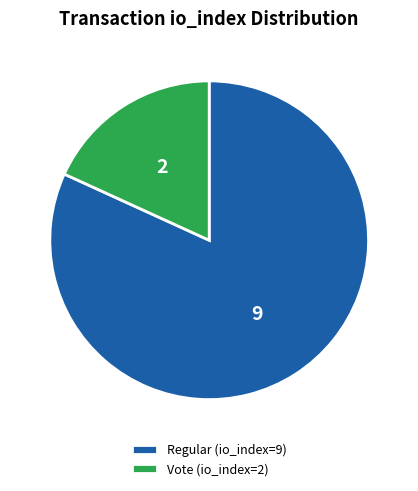

Does Vote (io_index=2) represent more than half of the total?

No